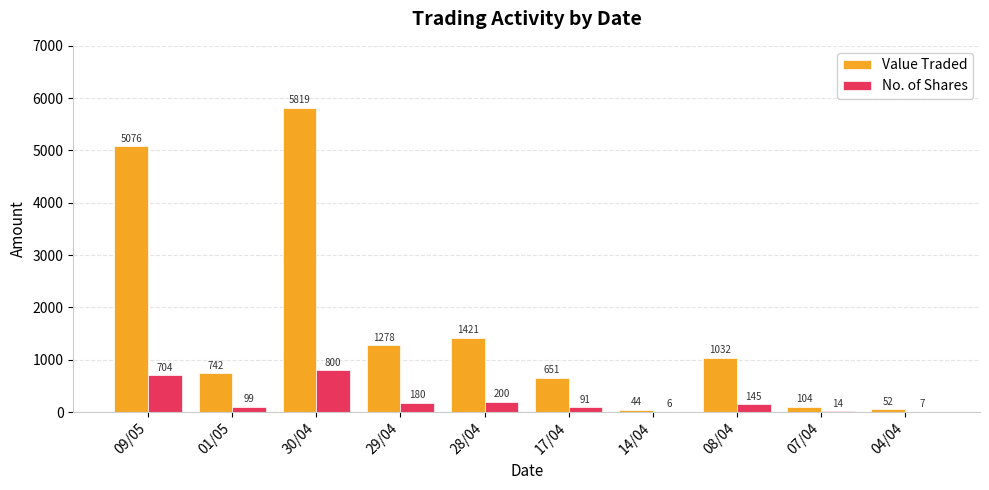

What is the highest value of the No. of Shares series?

800